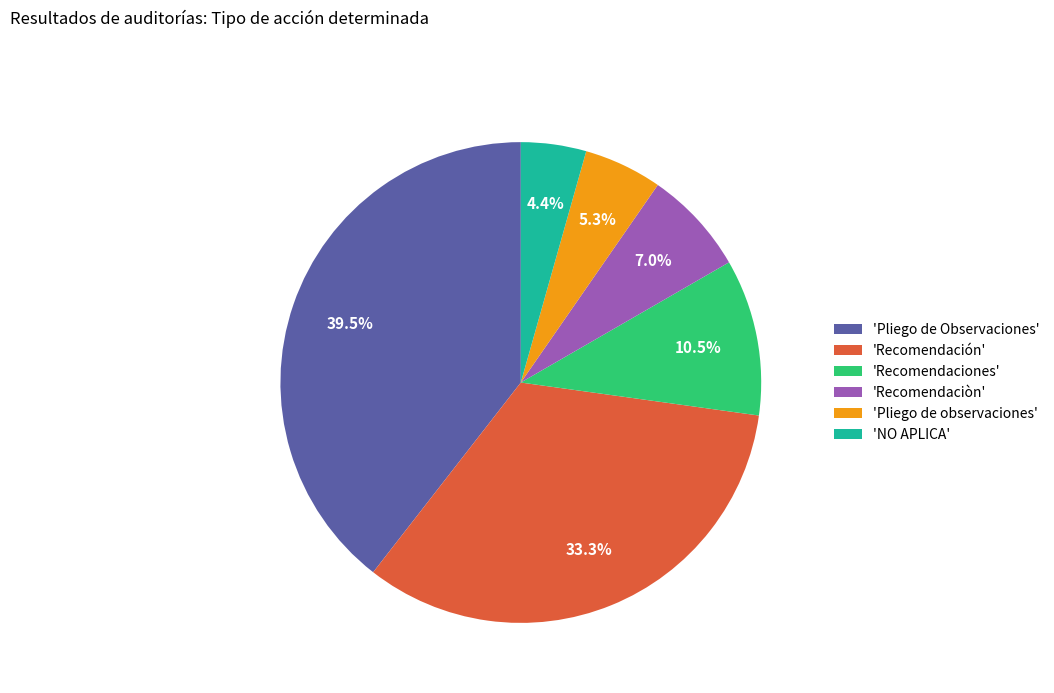

What portion of the pie excludes 'Recomendación'?

66.7%